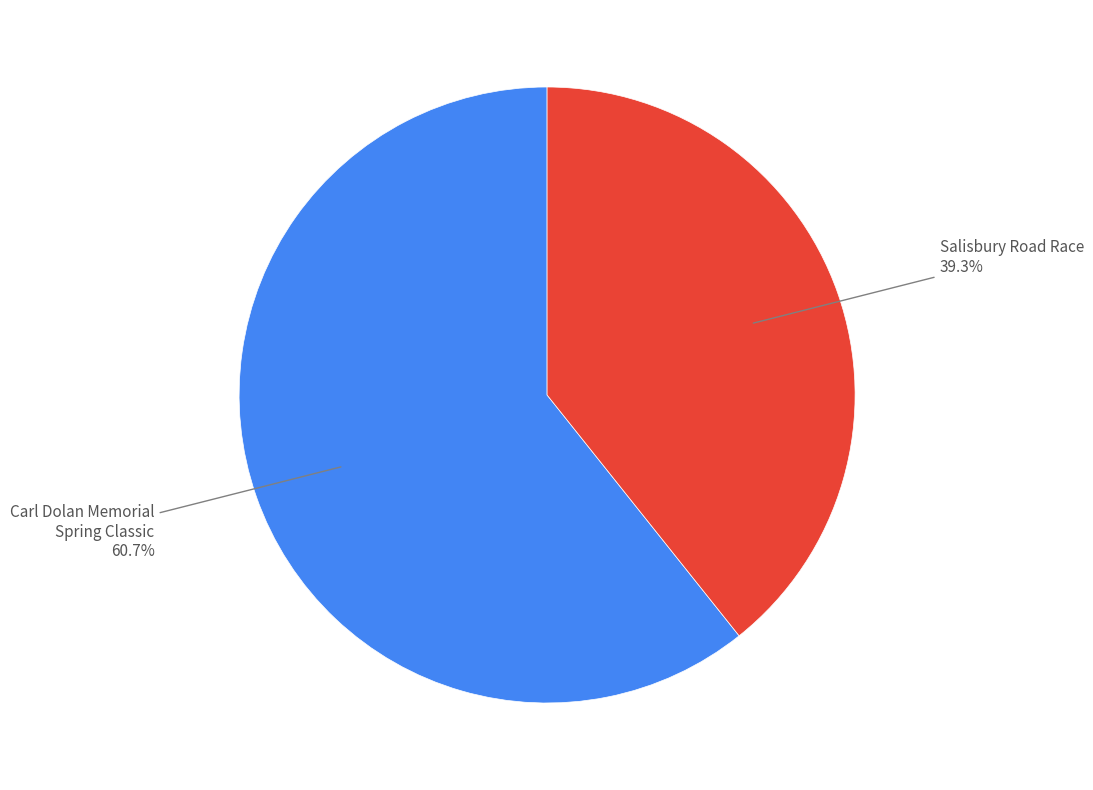

Which category accounts for the majority?

Carl Dolan Memorial Spring Classic